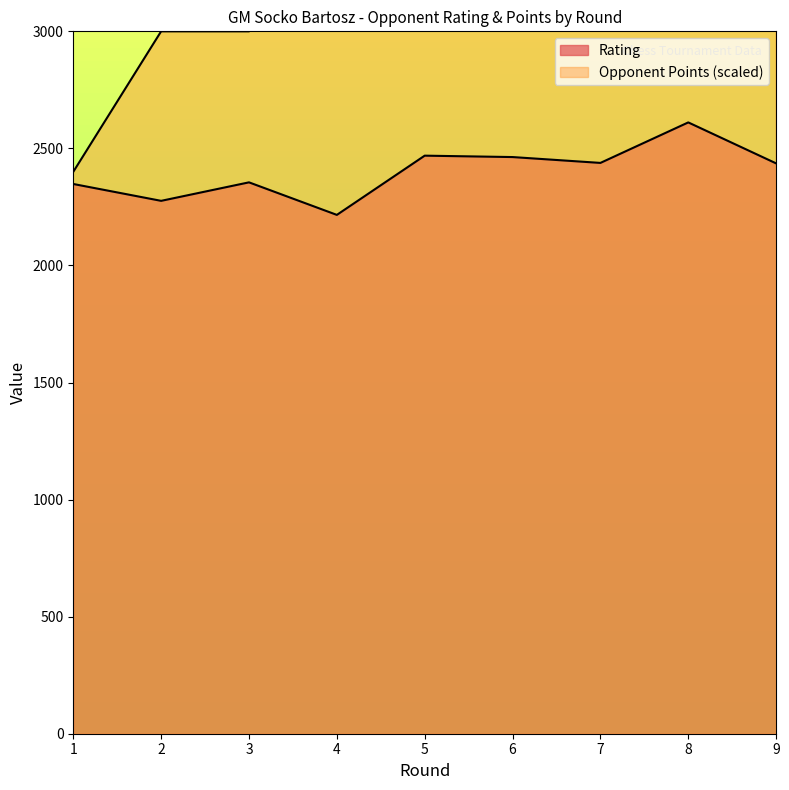

True or false: Opponent Points has more than 0 interior local peaks.

True